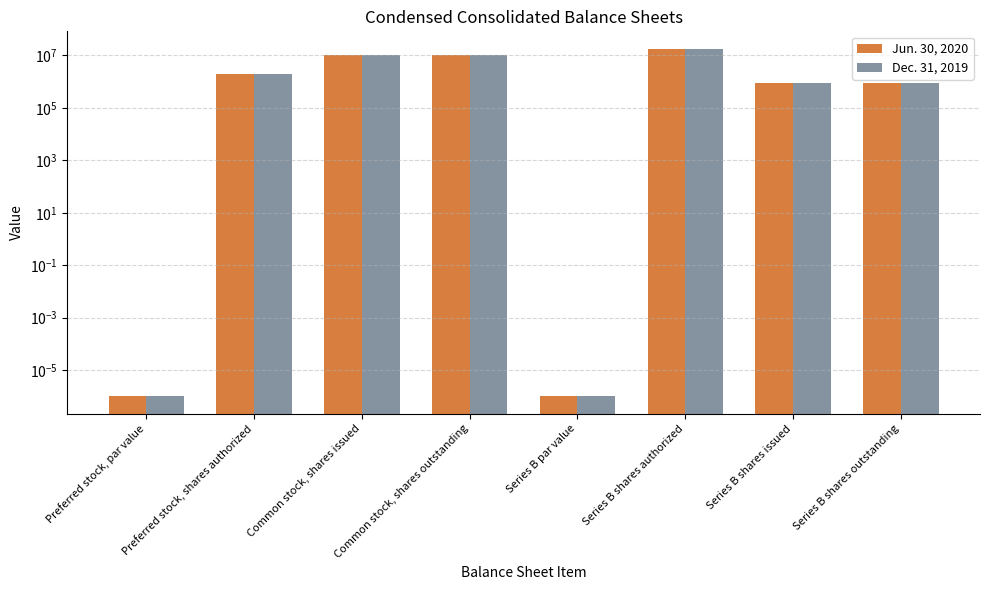

Rank the categories by Dec. 31, 2019 value from lowest to highest.

Preferred stock, par value, Series B par value, Series B shares issued, Series B shares outstanding, Preferred stock, shares authorized, Common stock, shares issued, Common stock, shares outstanding, Series B shares authorized